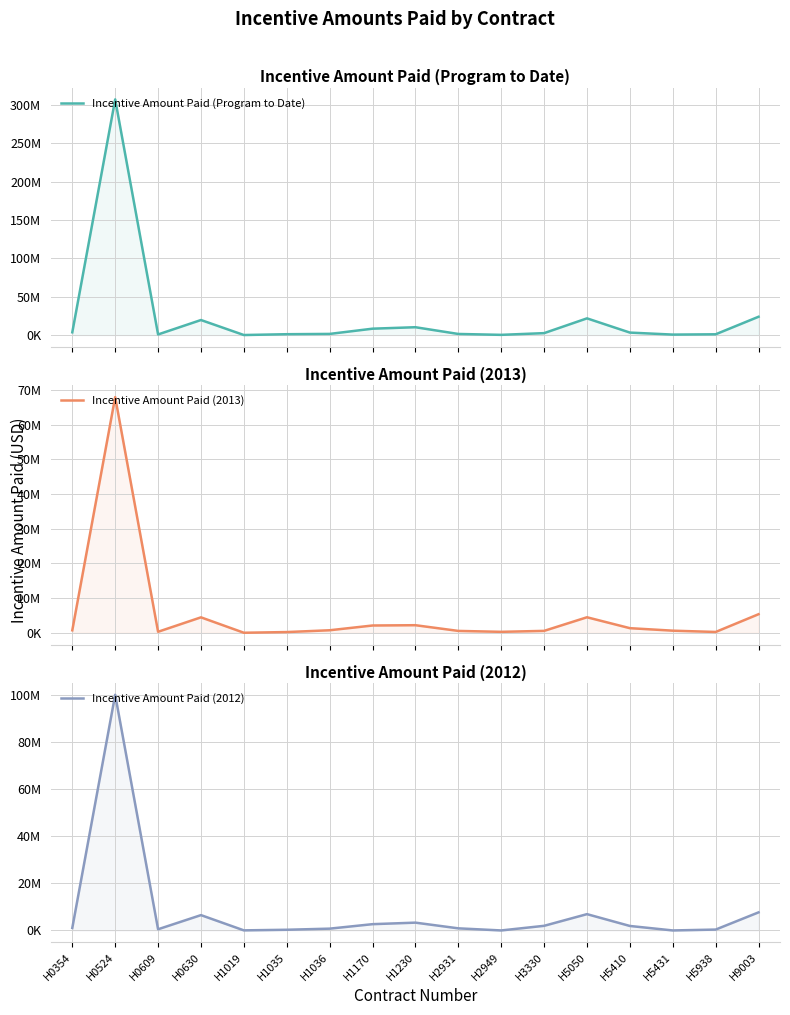

True or false: Incentive Amount Paid (2013) and Incentive Amount Paid (Program to Date) cross at least once.

False